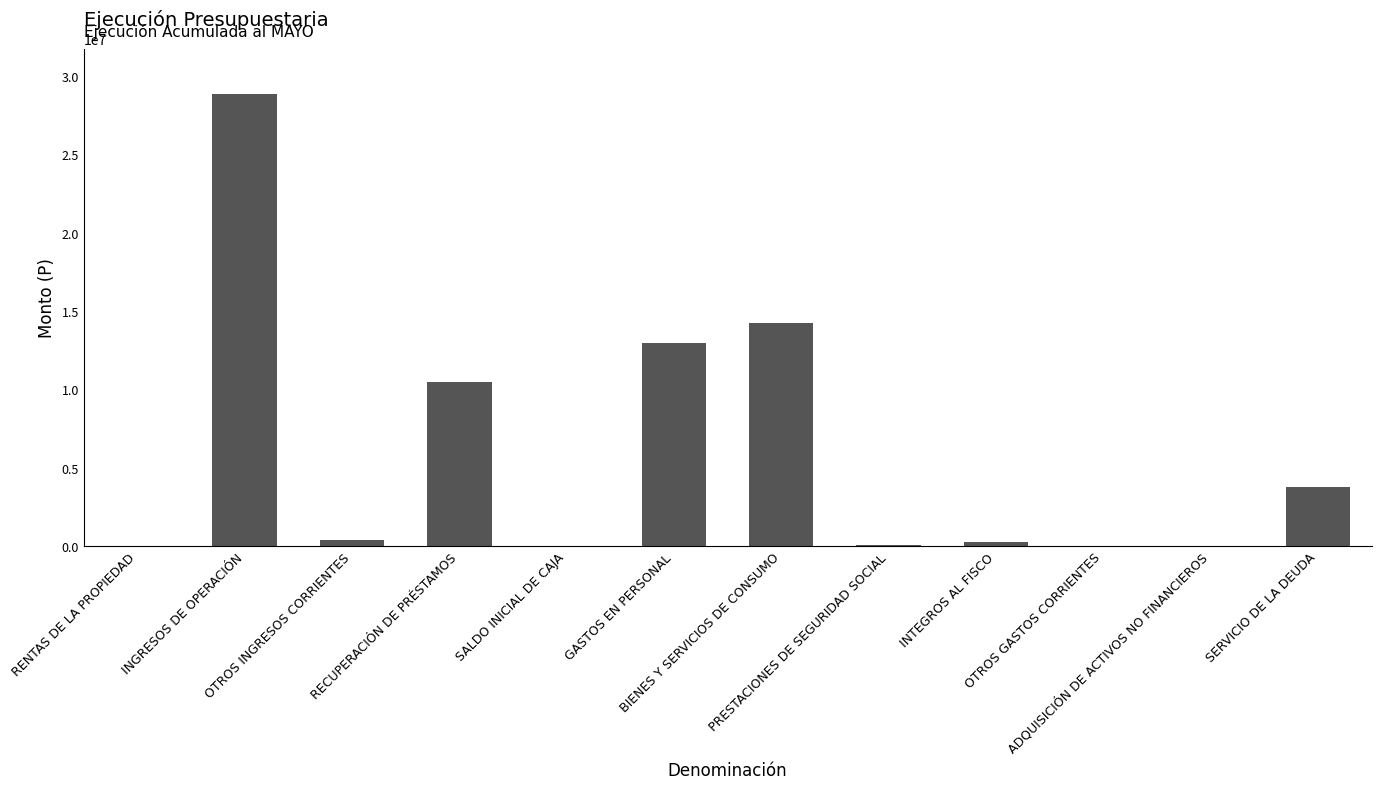

Does the chart contain stacked bars?

No